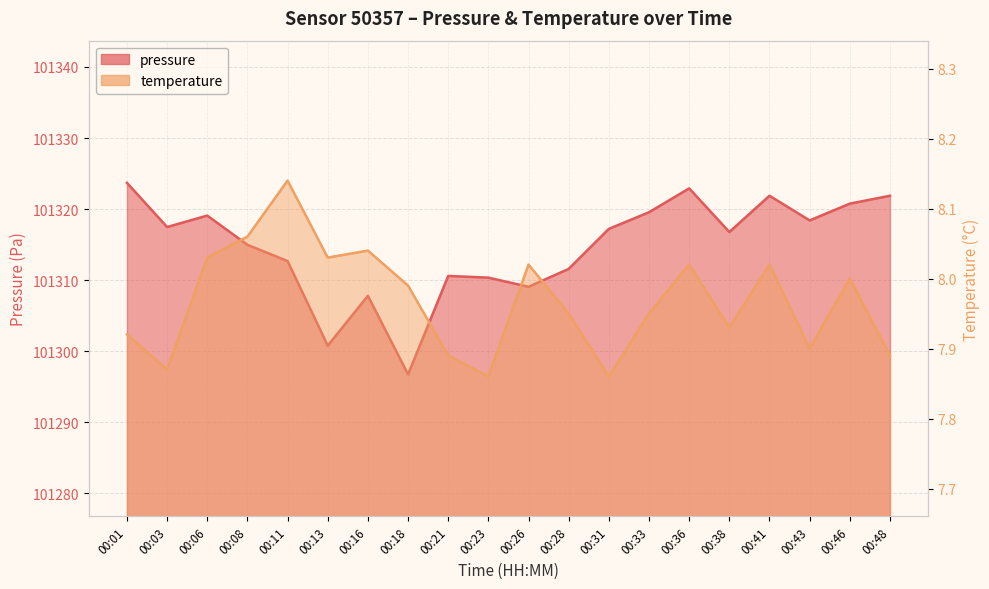

Does the chart have visible grid lines?

Yes